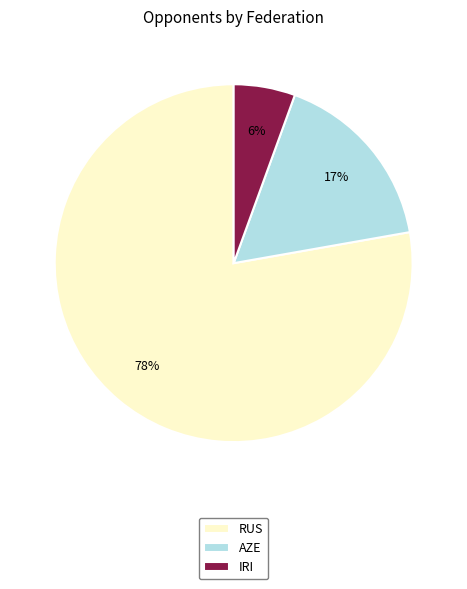

The RUS slice represents 4% of the pie. True or false?

False